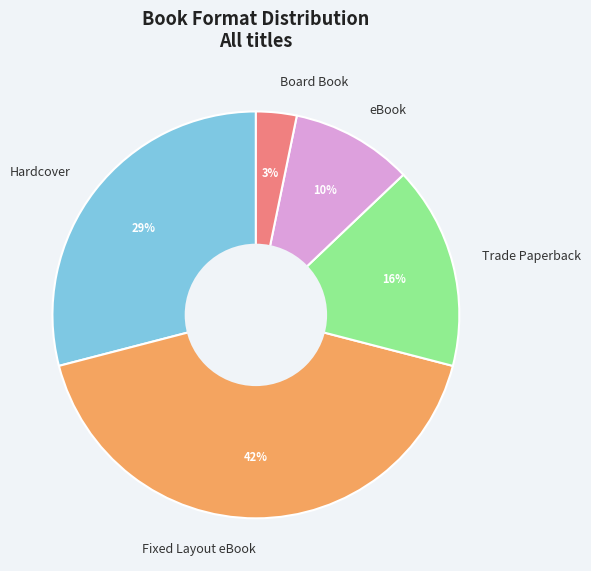

Between Trade Paperback and Board Book, which is larger?

Trade Paperback